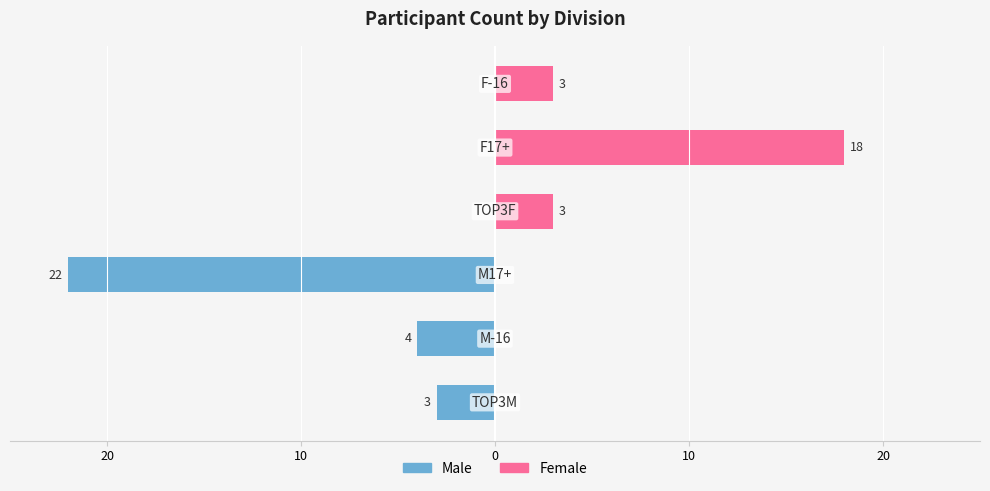

Reading left to right, transcribe all the data shown in this chart.

Male: -3	-4	-22	0	0	0
Female: 0	0	0	3	18	3